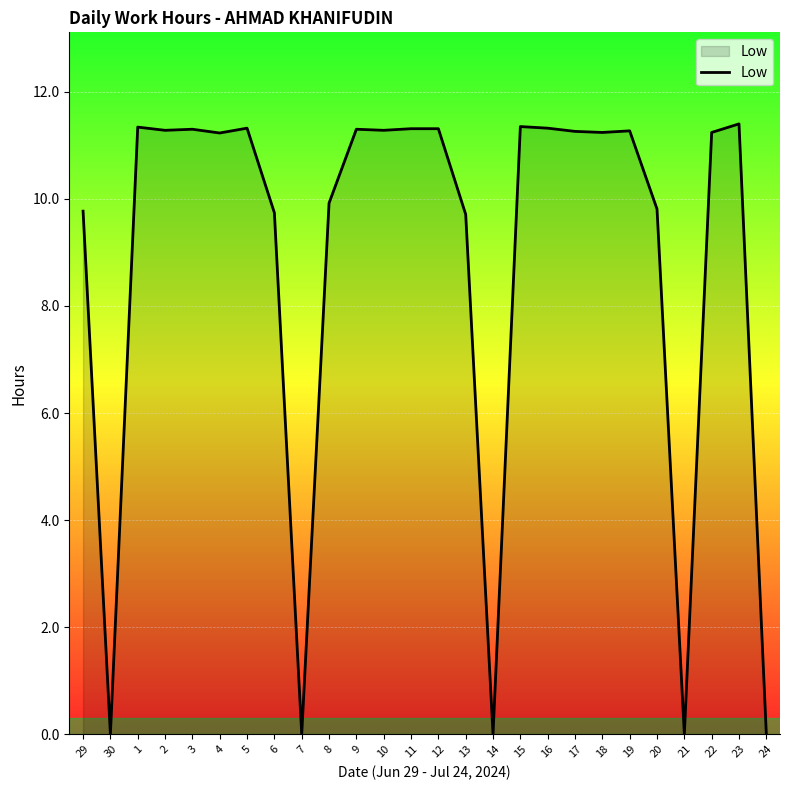

What is the difference between the maximum and minimum values?

11.4